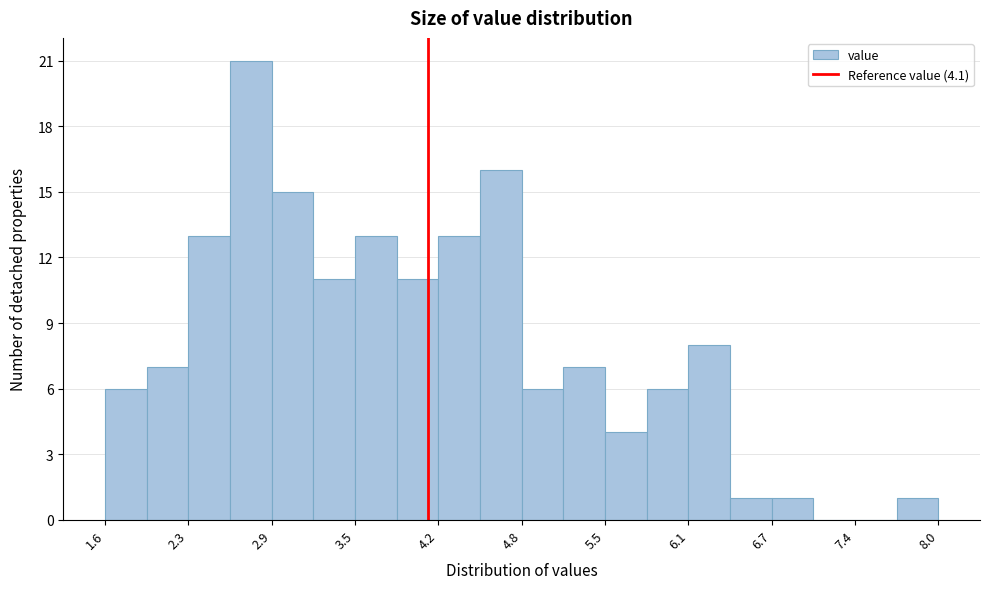

Around what value on the x-axis is the tallest bar? Give the approximate position of its centre, as read against the axis.

2.7